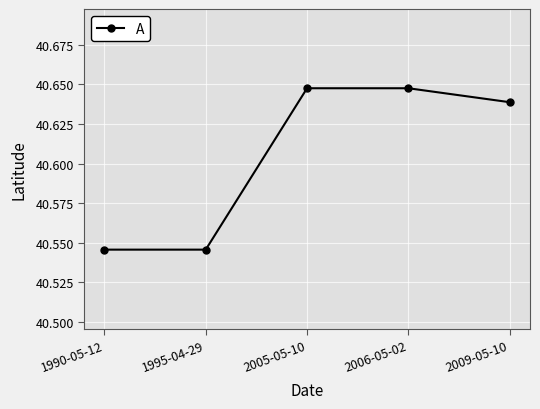

True or false: the data has more than 2 interior local peaks.

False